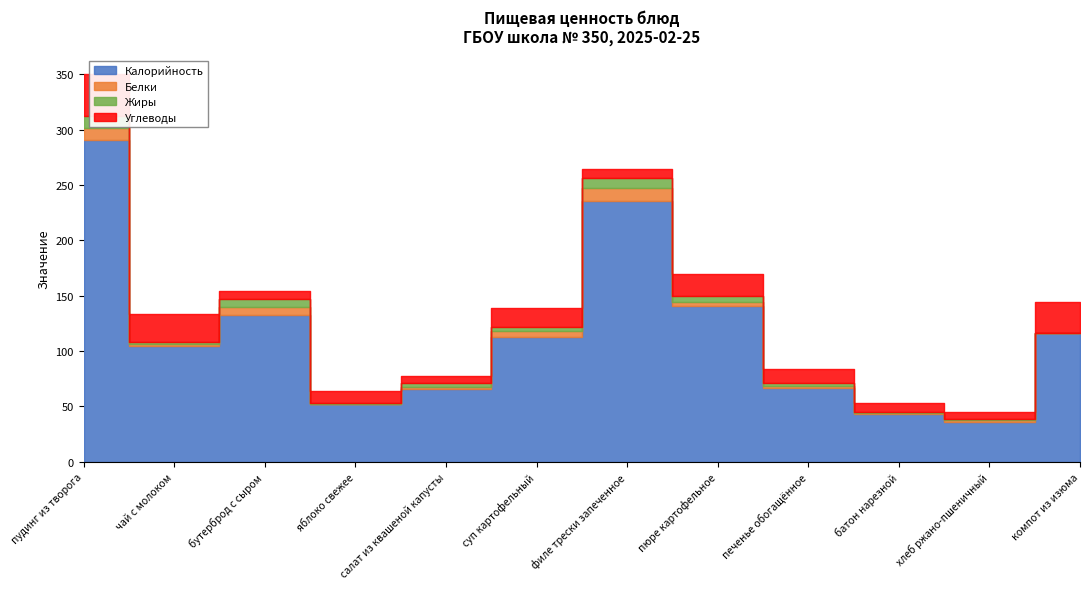

What is the difference between the maximum and minimum values in the Белки series?

11.3